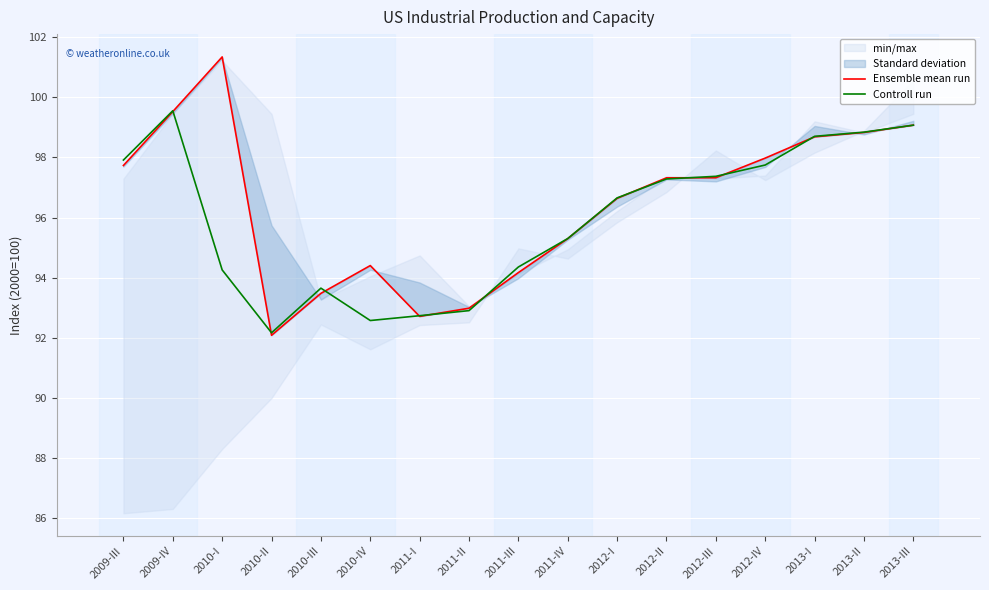

At how many categories does at least one series exceed 94?

13